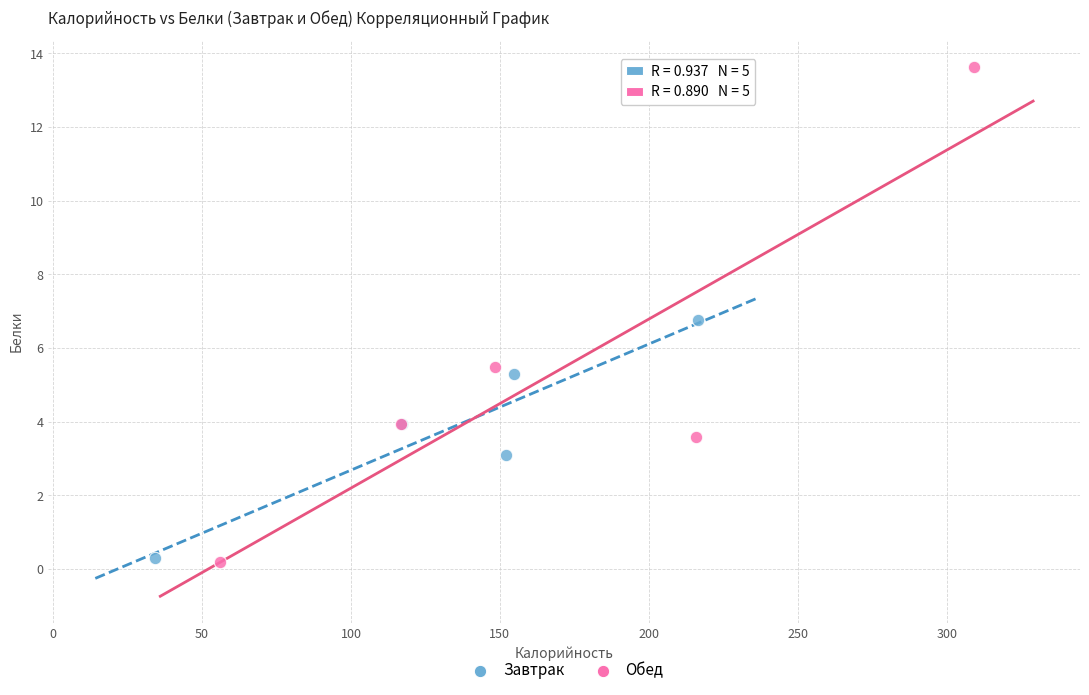

Which series reaches the maximum Y coordinate?

Обед